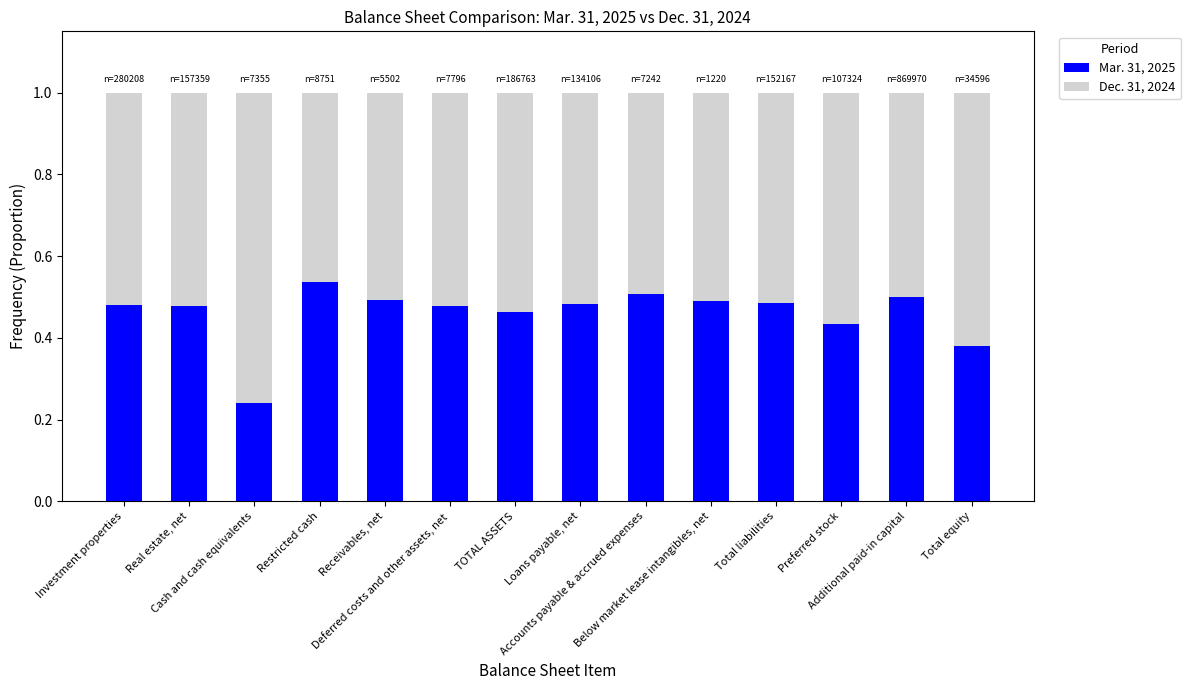

What are all the series names shown in the legend?

Mar. 31, 2025, Dec. 31, 2024